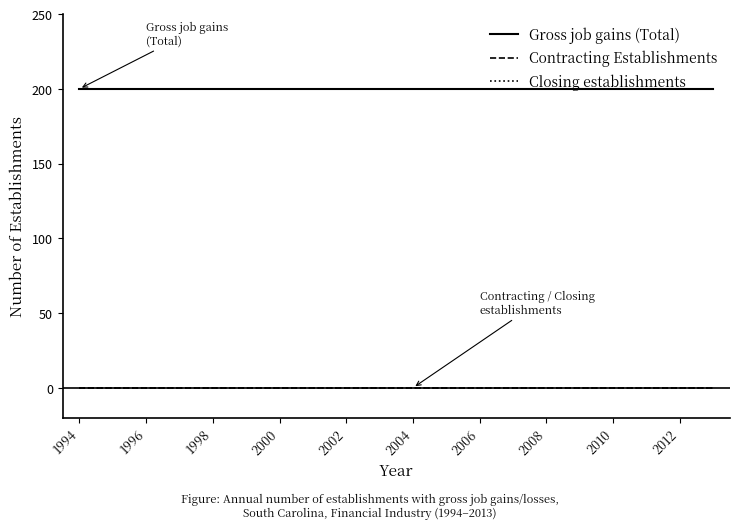

Does the chart display data point markers on the line(s)?

No